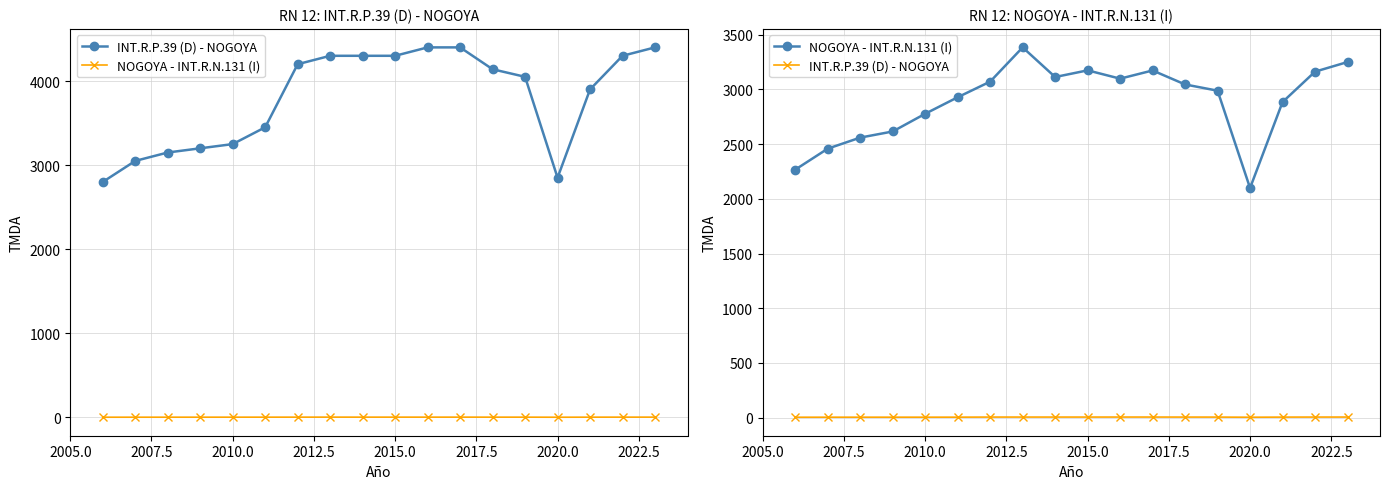

What is the difference between the second highest and minimum values in the NOGOYA - INT.R.N.131 (I) series?

1152.0